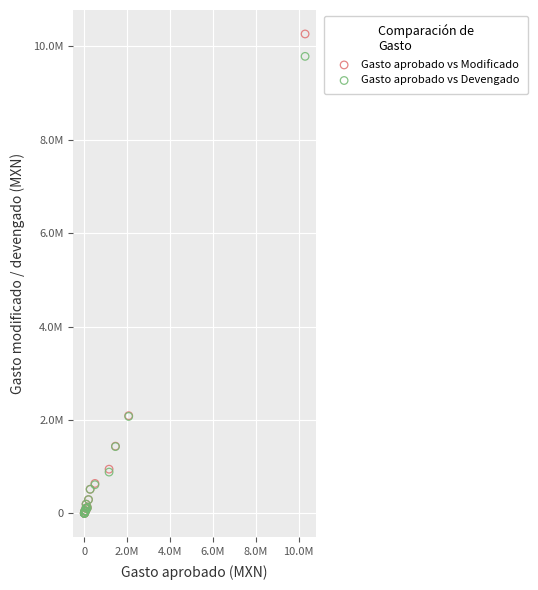

Which series reaches the maximum Y coordinate?

Gasto aprobado vs Modificado